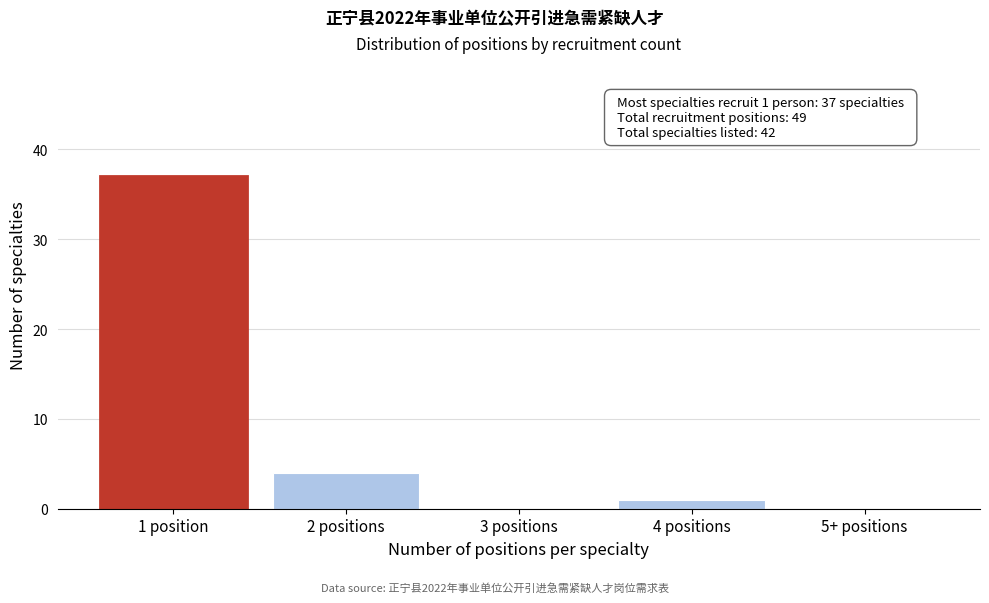

Reading right to left, transcribe all the data shown in this chart.

5+ positions=0	4 positions=1	3 positions=0	2 positions=4	1 position=37